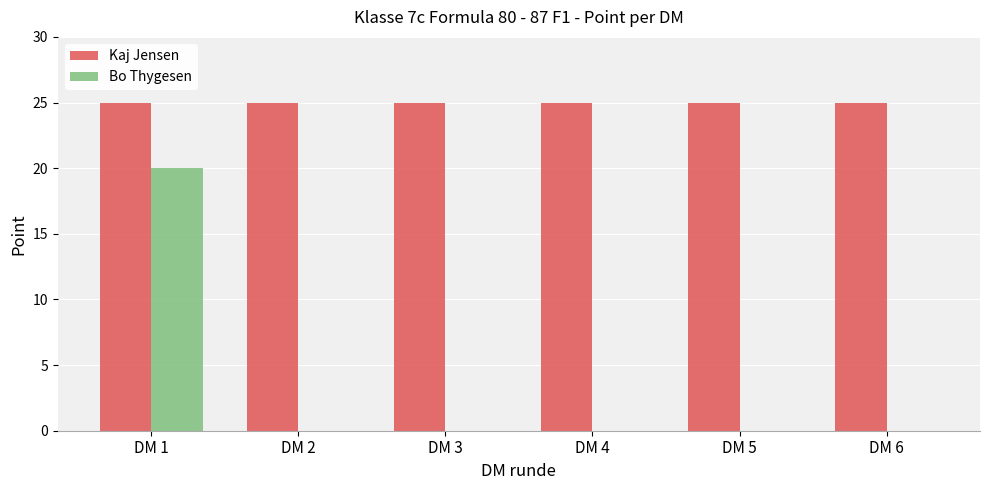

Reading left to right, extract all data points from this chart.

Kaj Jensen: DM 1=25	DM 2=25	DM 3=25	DM 4=25	DM 5=25	DM 6=25
Bo Thygesen: DM 1=20	DM 2=0	DM 3=0	DM 4=0	DM 5=0	DM 6=0